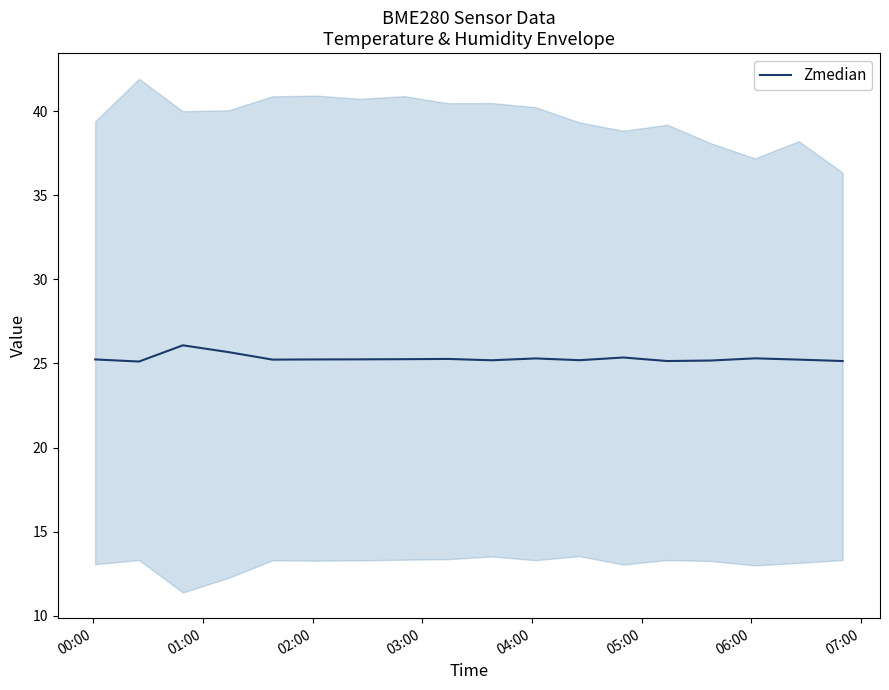

How many lines are shown in the chart?

1